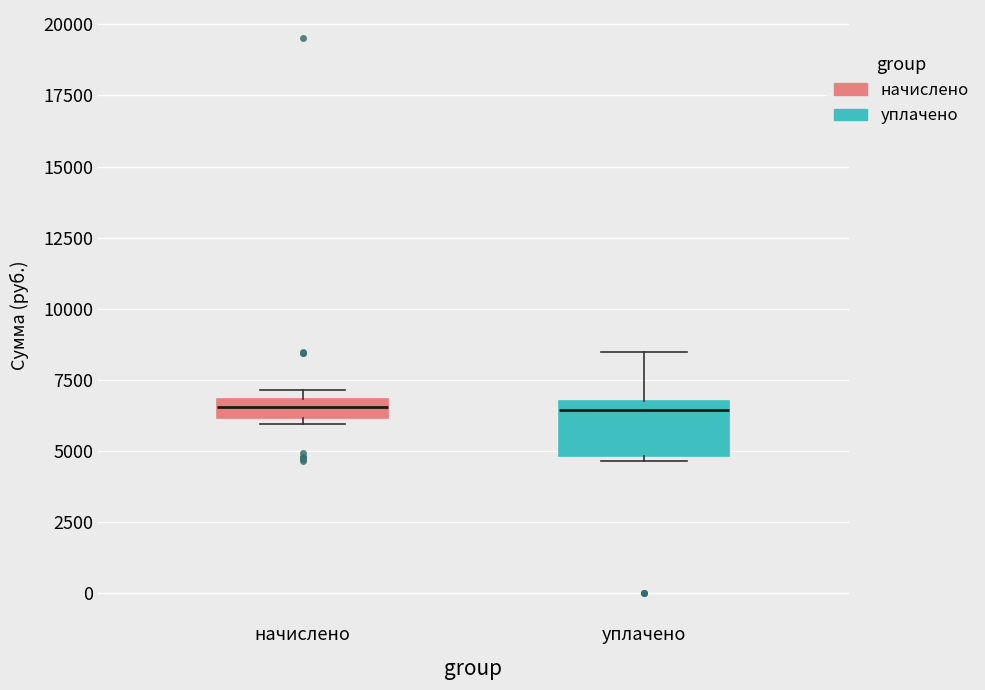

Where does the upper whisker of the box for уплачено end on the y-axis? The values are not printed on the chart, so give them approximately, as read against the axis.

8500